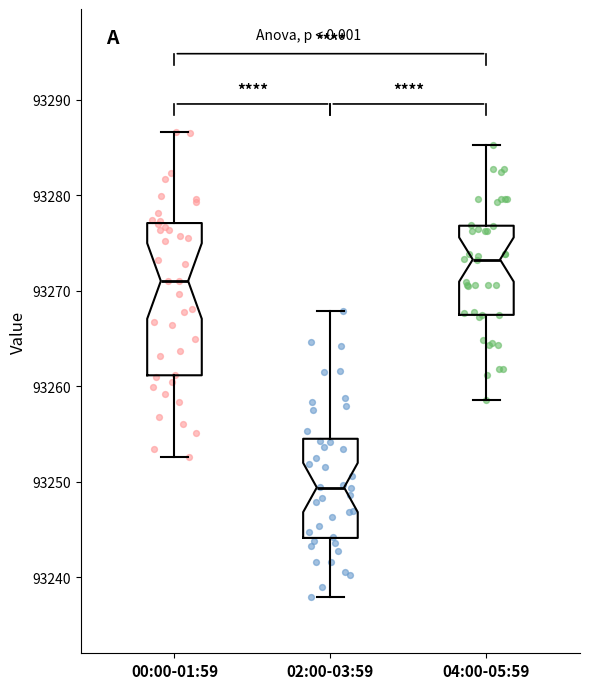

Reading left to right, transcribe this box plot: for each box, give where its median line is, the range the box spans, and where its two whiskers end, as read against the y-axis. The values are not printed on the chart, so give them approximately, as read against the axis.

00:00-01:59: median 93271, box 93261 to 93277, whiskers 93253 to 93287
02:00-03:59: median 93249, box 93244 to 93254, whiskers 93238 to 93268
04:00-05:59: median 93273, box 93267 to 93277, whiskers 93259 to 93285